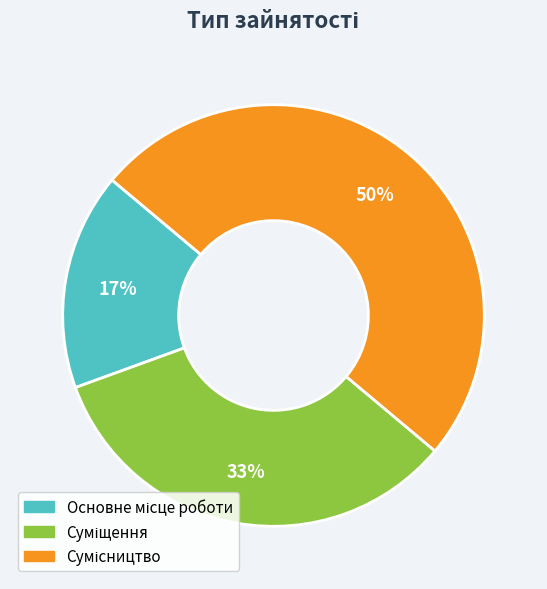

To the nearest percent, what is the difference between the largest and smallest slice percentages?

33%